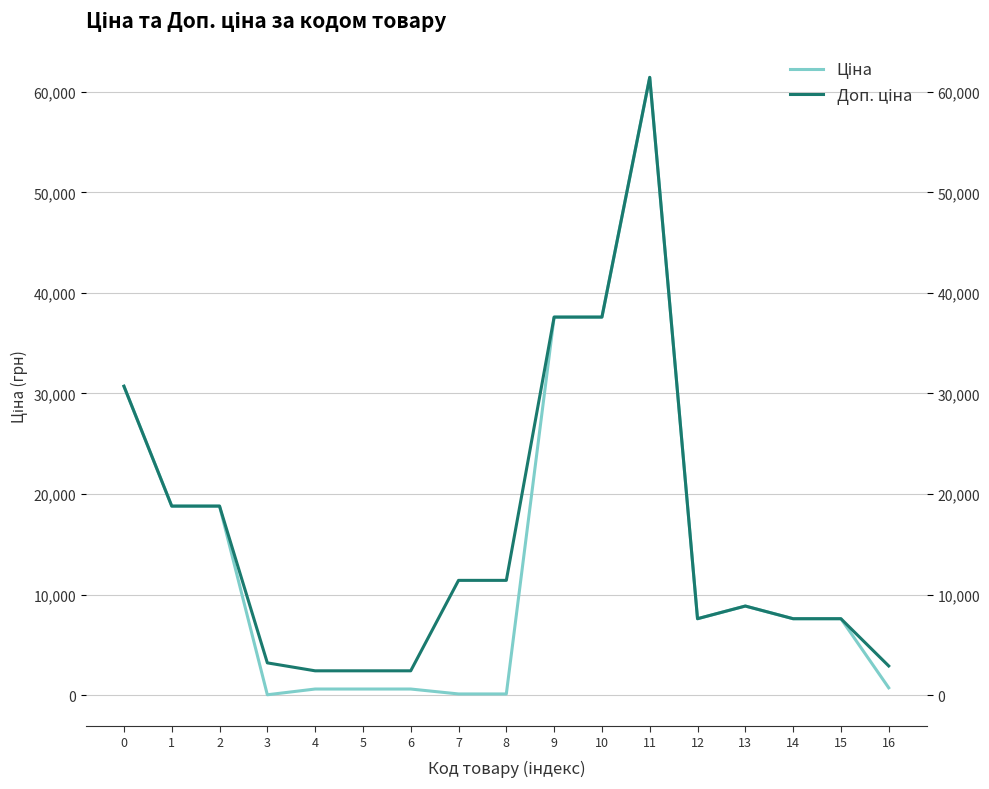

Reading left to right, transcribe all the data shown in this chart.

Ціна: 30717.1	18796.8	18796.8	32.0	603.7	603.7	603.7	114.1	114.1	37593.6	37593.6	61434.3	7596.5	8856.7	7596.5	7596.5	724.5
Доп. ціна: 30717.1	18796.8	18796.8	3205.0	2414.8	2414.8	2414.8	11410.0	11410.0	37593.6	37593.6	61434.3	7596.5	8856.7	7596.5	7596.5	2897.8